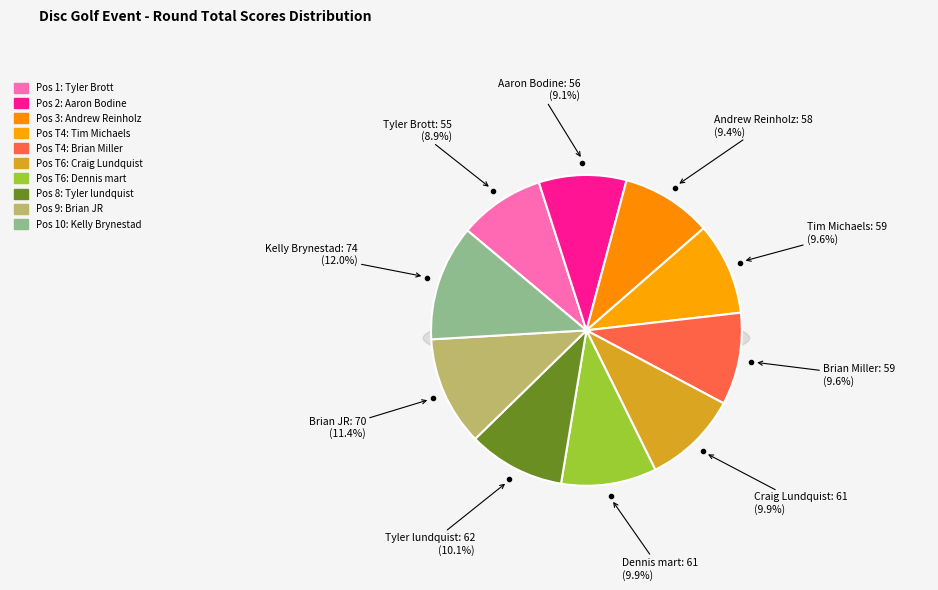

Which has a higher value, Kelly Brynestad or Brian Miller?

Kelly Brynestad